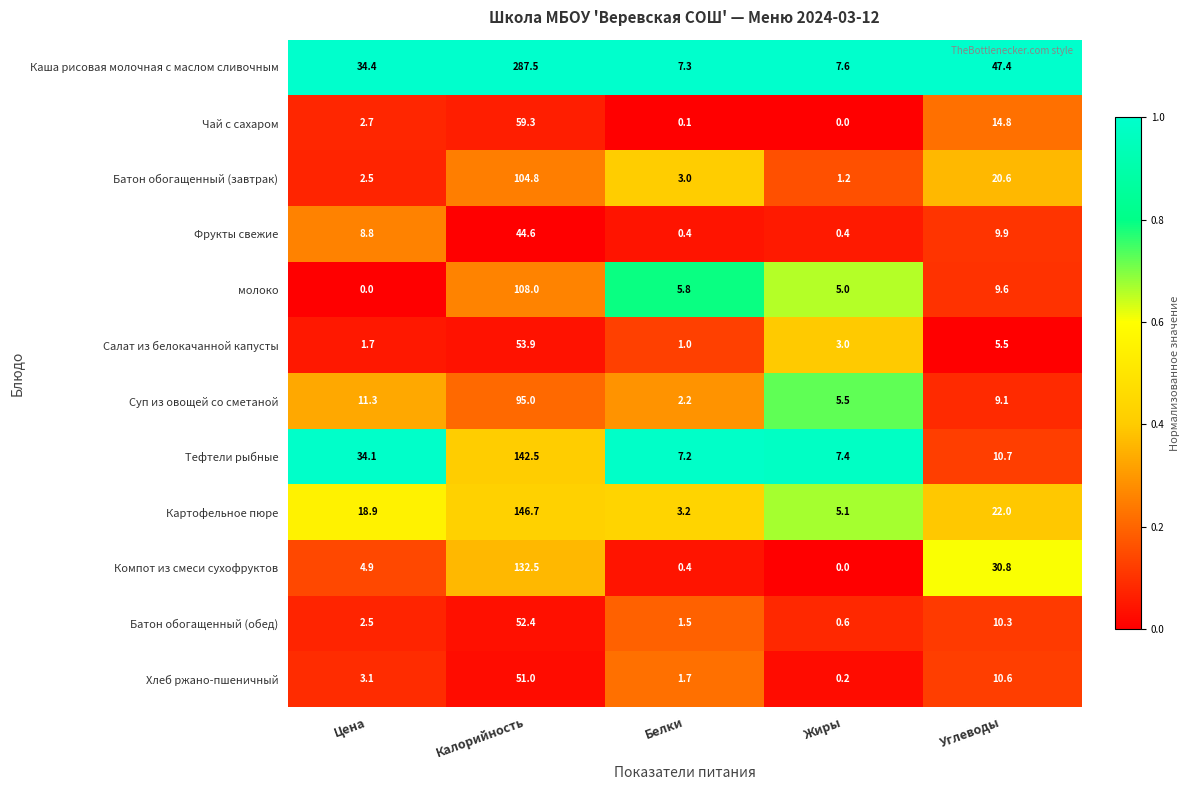

Where is Тефтели рыбные nearest to the value 74?

Цена